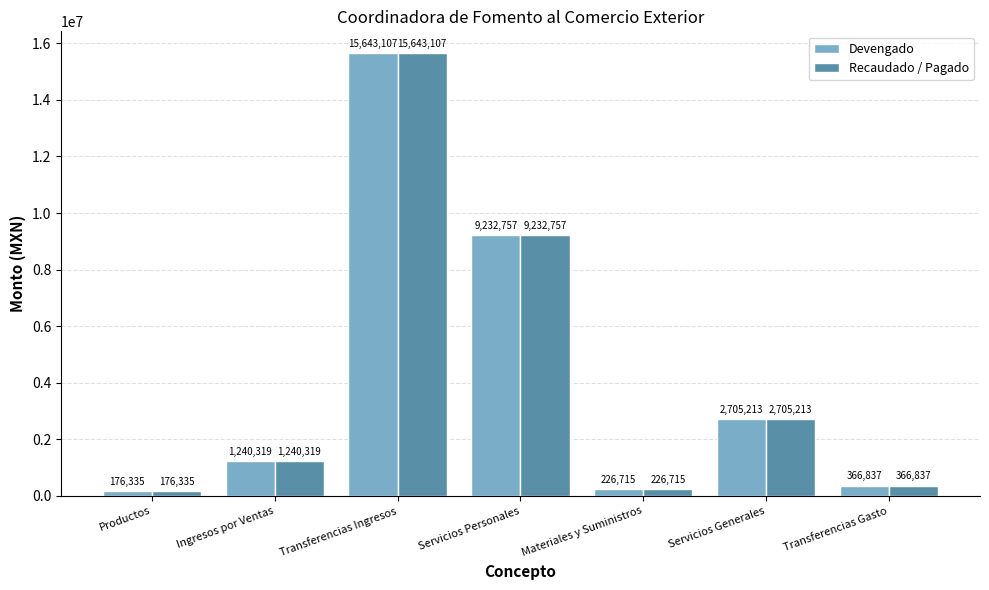

Is it true that Devengado equals 13550293.9 at Servicios Personales?

False